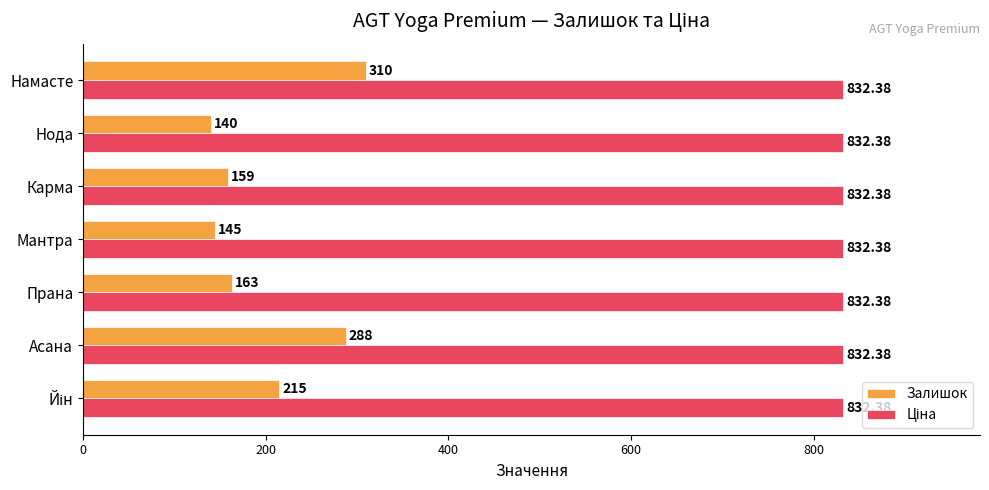

Which label corresponds to the smallest value in the chart?

Нода